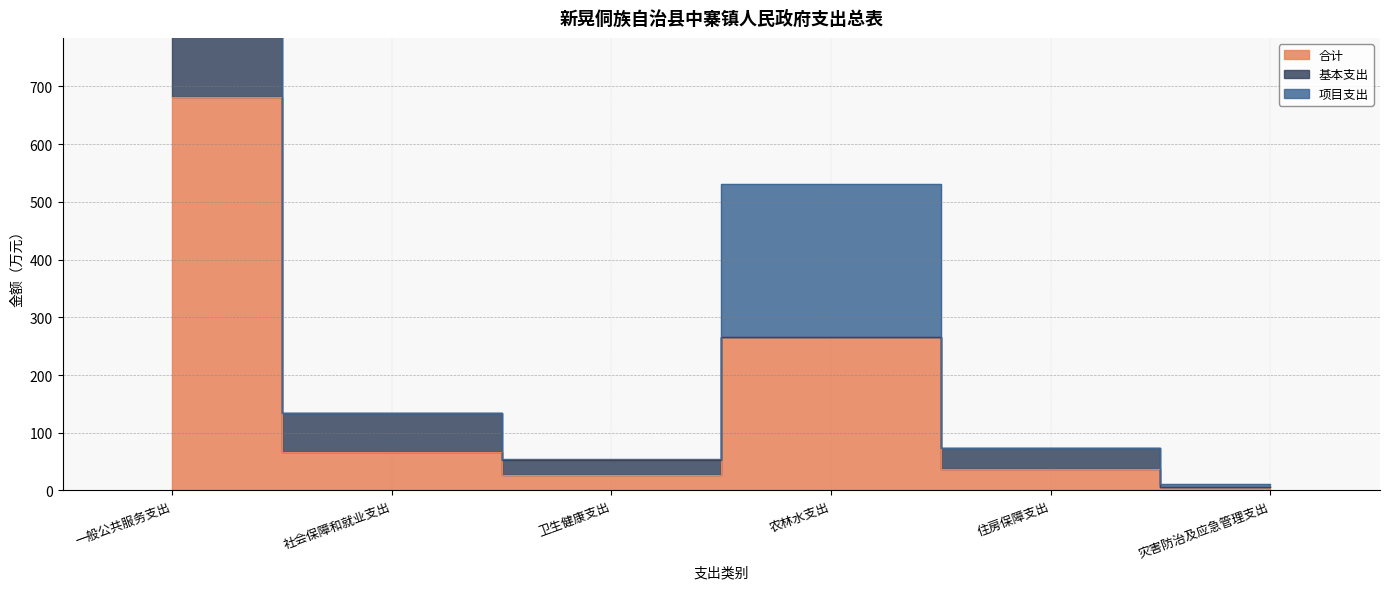

How many interior local peaks does the 项目支出 series have?

1